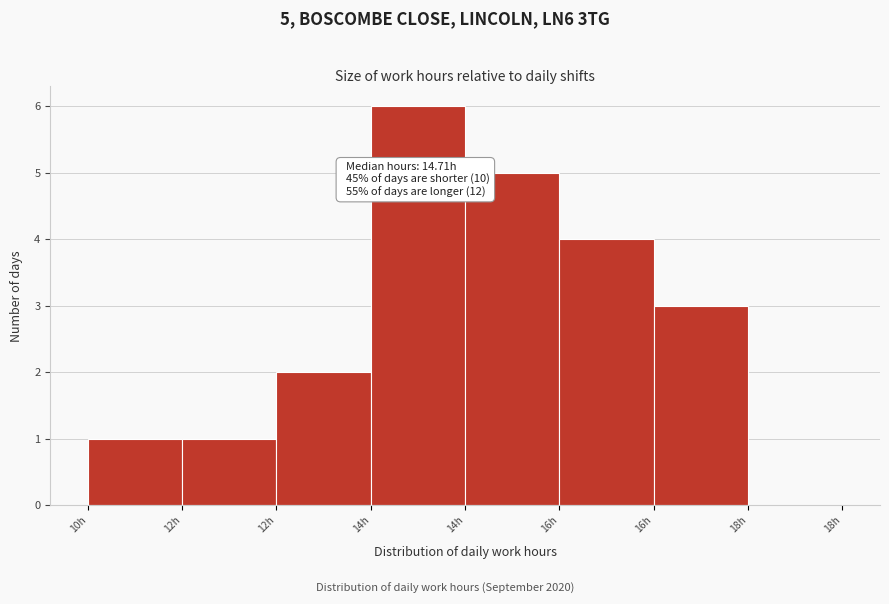

How many values are above zero?

7